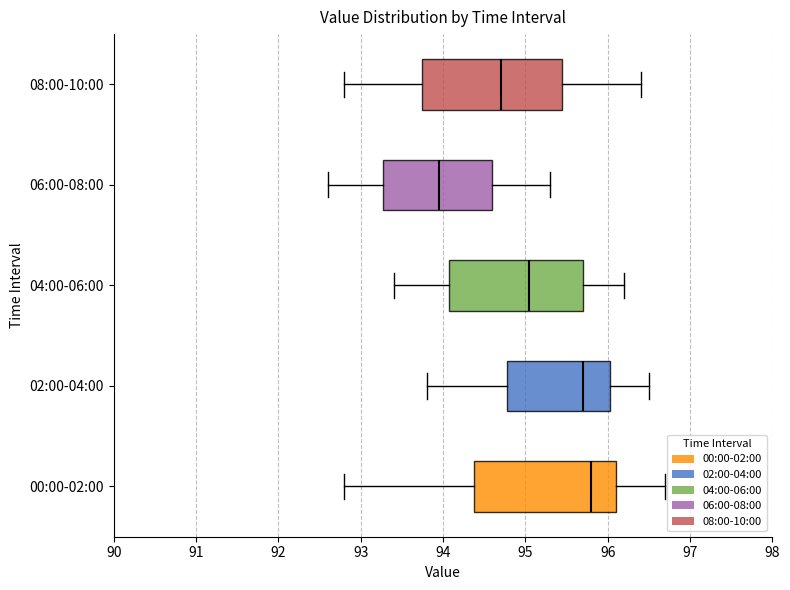

Where does the median line of the box for 02:00-04:00 sit on the x-axis? The values are not printed on the chart, so give them approximately, as read against the axis.

95.7